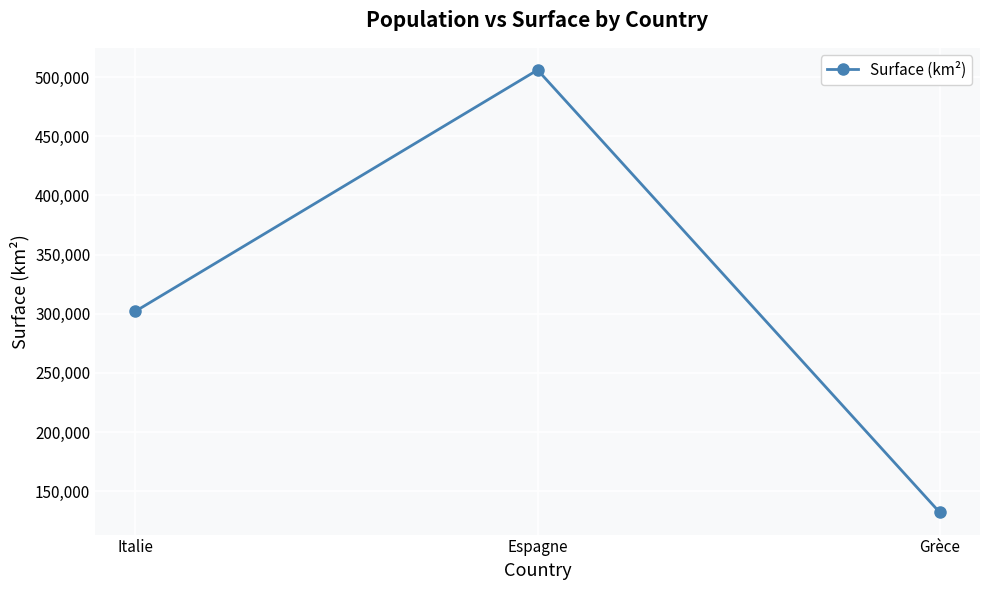

List the labels in order of value, smallest first.

Grèce, Italie, Espagne